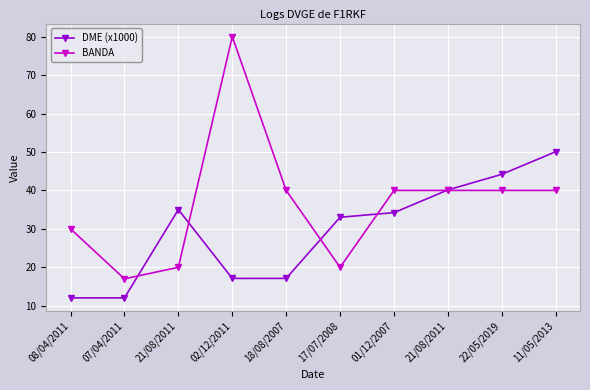

Reading left to right, transcribe all the data shown in this chart.

DME (x1000): 08/04/2011=12.0	07/04/2011=12.0	21/08/2011=35.0	02/12/2011=17.1	18/08/2007=17.1	17/07/2008=33.0	01/12/2007=34.2	21/08/2011=40.1	22/05/2019=44.2	11/05/2013=50.1
BANDA: 08/04/2011=30.0	07/04/2011=17.0	21/08/2011=20.0	02/12/2011=80.0	18/08/2007=40.0	17/07/2008=20.0	01/12/2007=40.0	21/08/2011=40.0	22/05/2019=40.0	11/05/2013=40.0